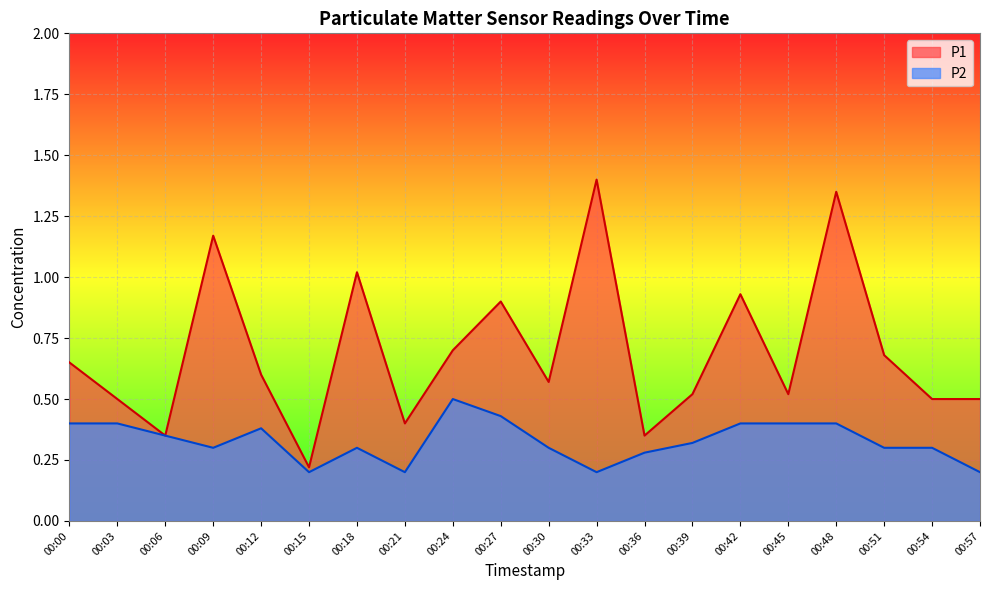

What is the value of the P1 point at the 18th from the left?

0.7